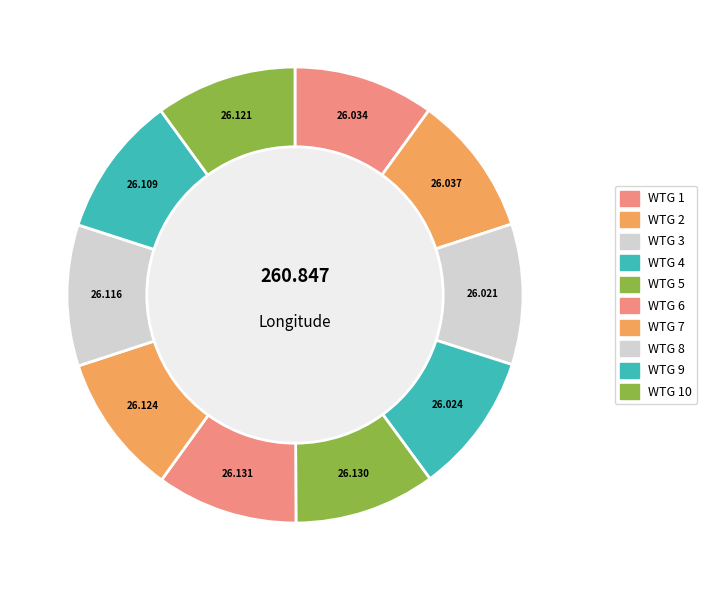

Which has a higher value, WTG 8 or WTG 4?

WTG 8